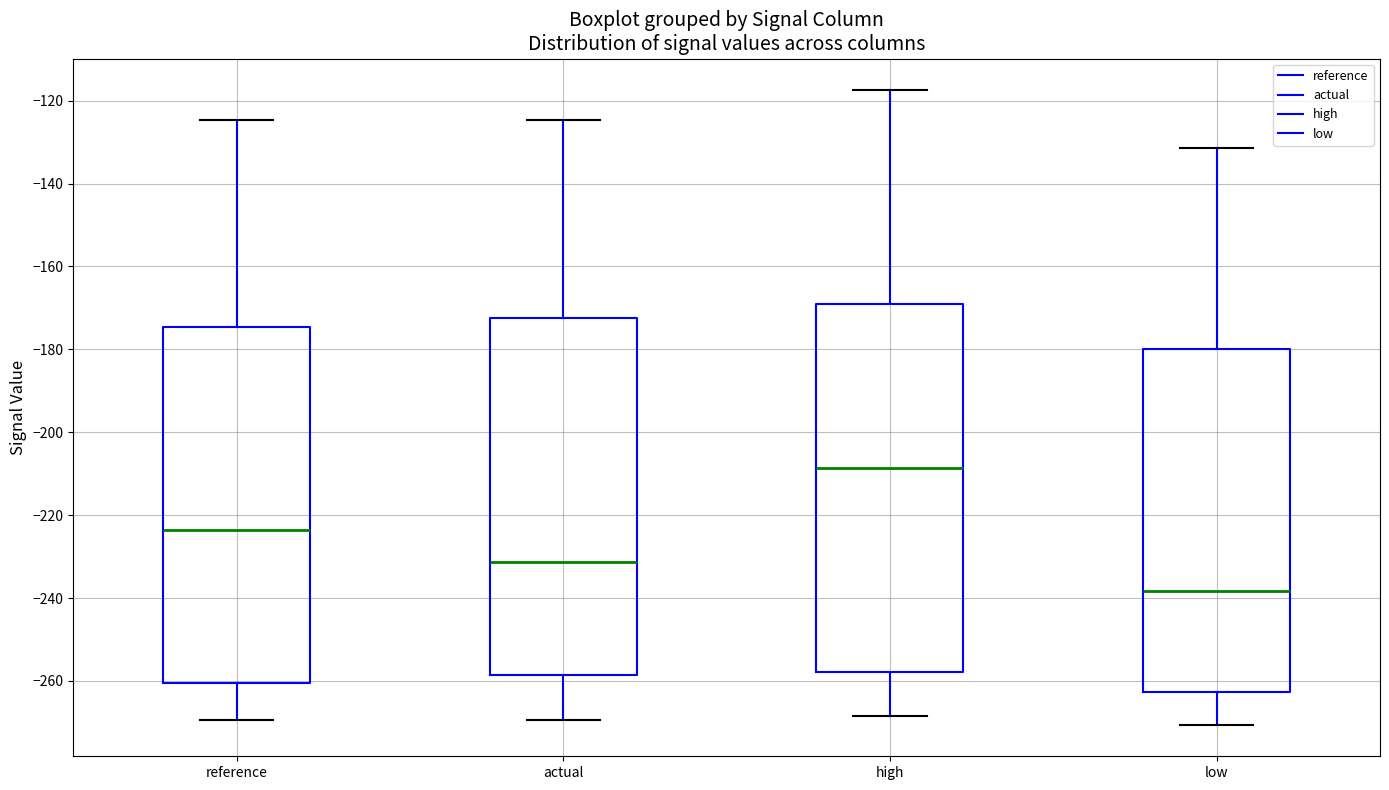

Reading left to right, transcribe this box plot: for each box, give where its median line is, the range the box spans, and where its two whiskers end, as read against the y-axis. The values are not printed on the chart, so give them approximately, as read against the axis.

reference: median -224, box -260 to -174, whiskers -270 to -124
actual: median -232, box -258 to -172, whiskers -270 to -124
high: median -208, box -258 to -168, whiskers -268 to -118
low: median -238, box -262 to -180, whiskers -270 to -132